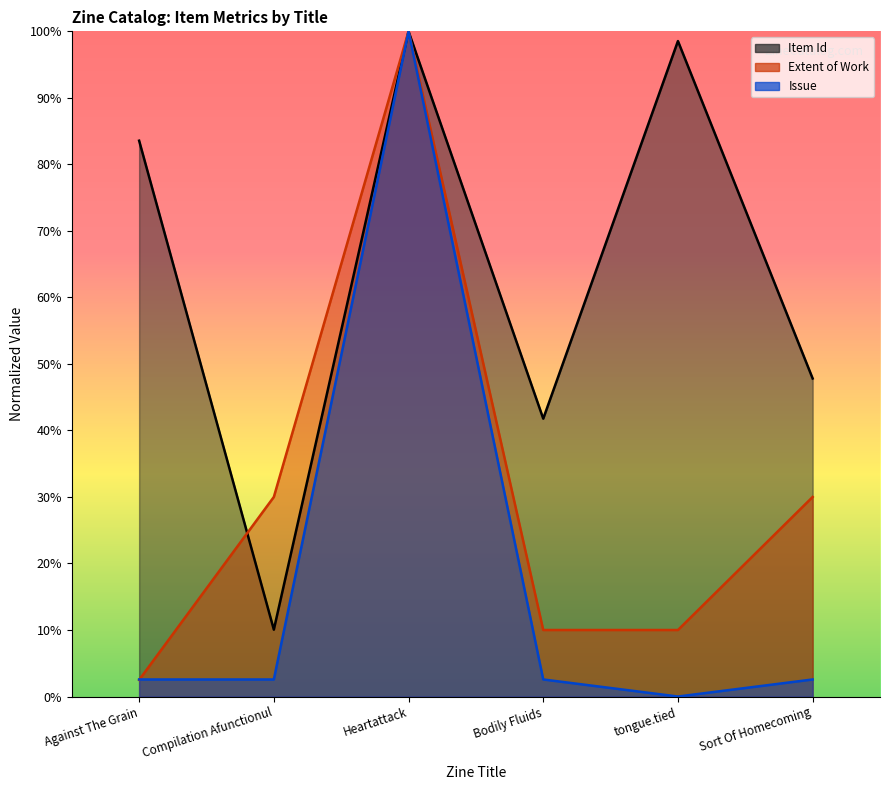

Where is Item Id nearest to the value 55?

Sort Of Homecoming